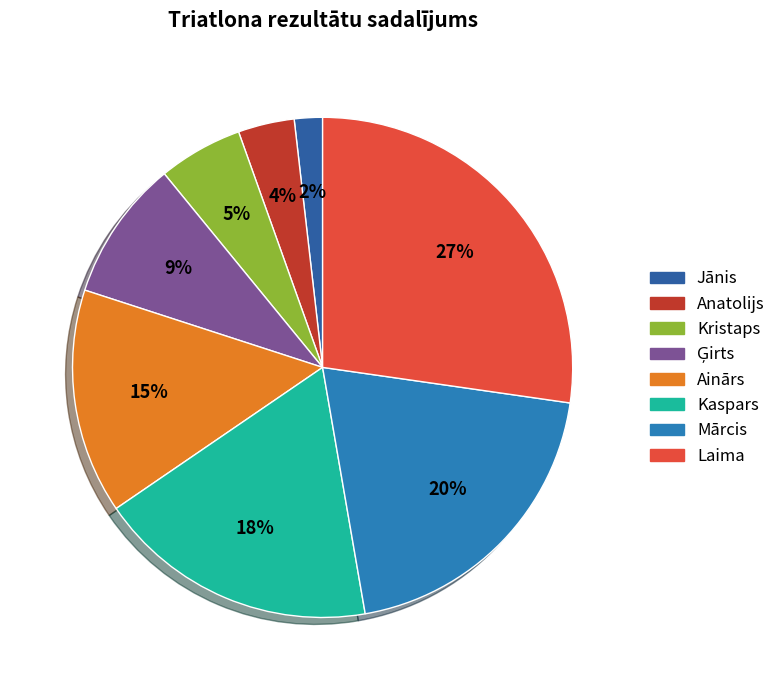

To the nearest percent, what is the average slice percentage?

12%